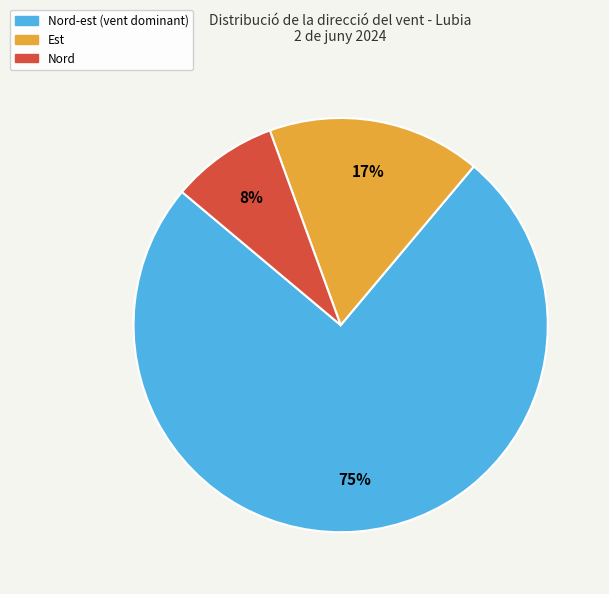

Is there a majority slice in this chart?

Yes